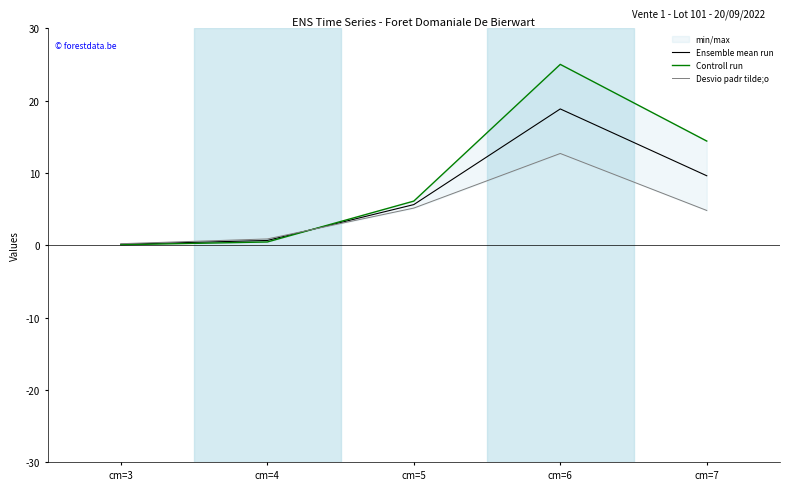

True or false: Controll run and Ensemble mean run intersect in this chart.

True